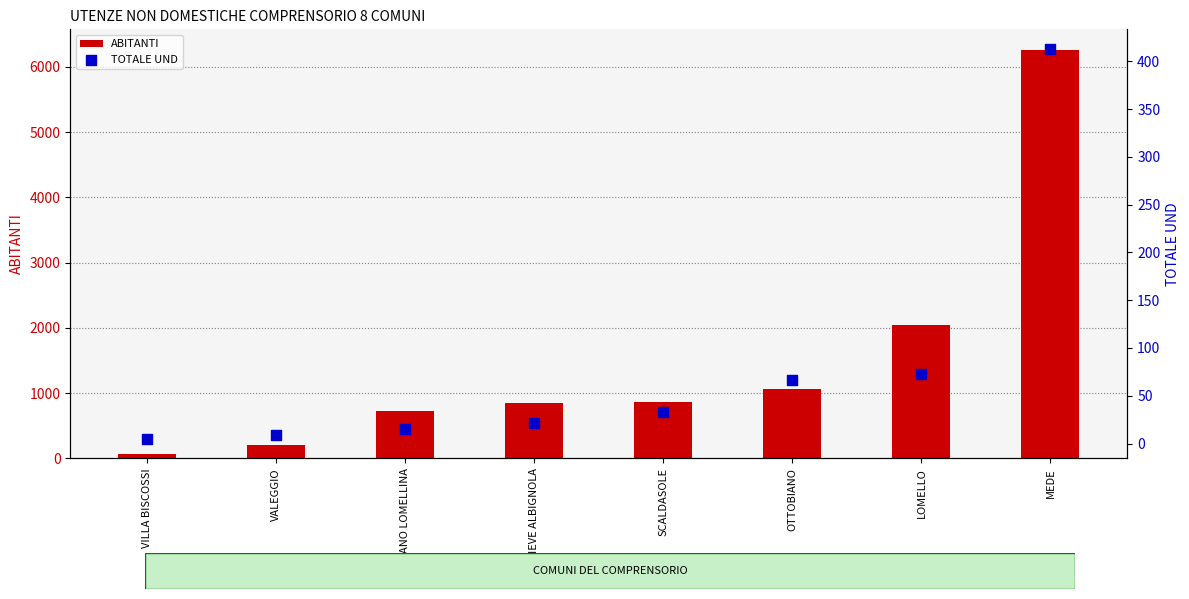

At how many categories does at least one series exceed 4980?

1